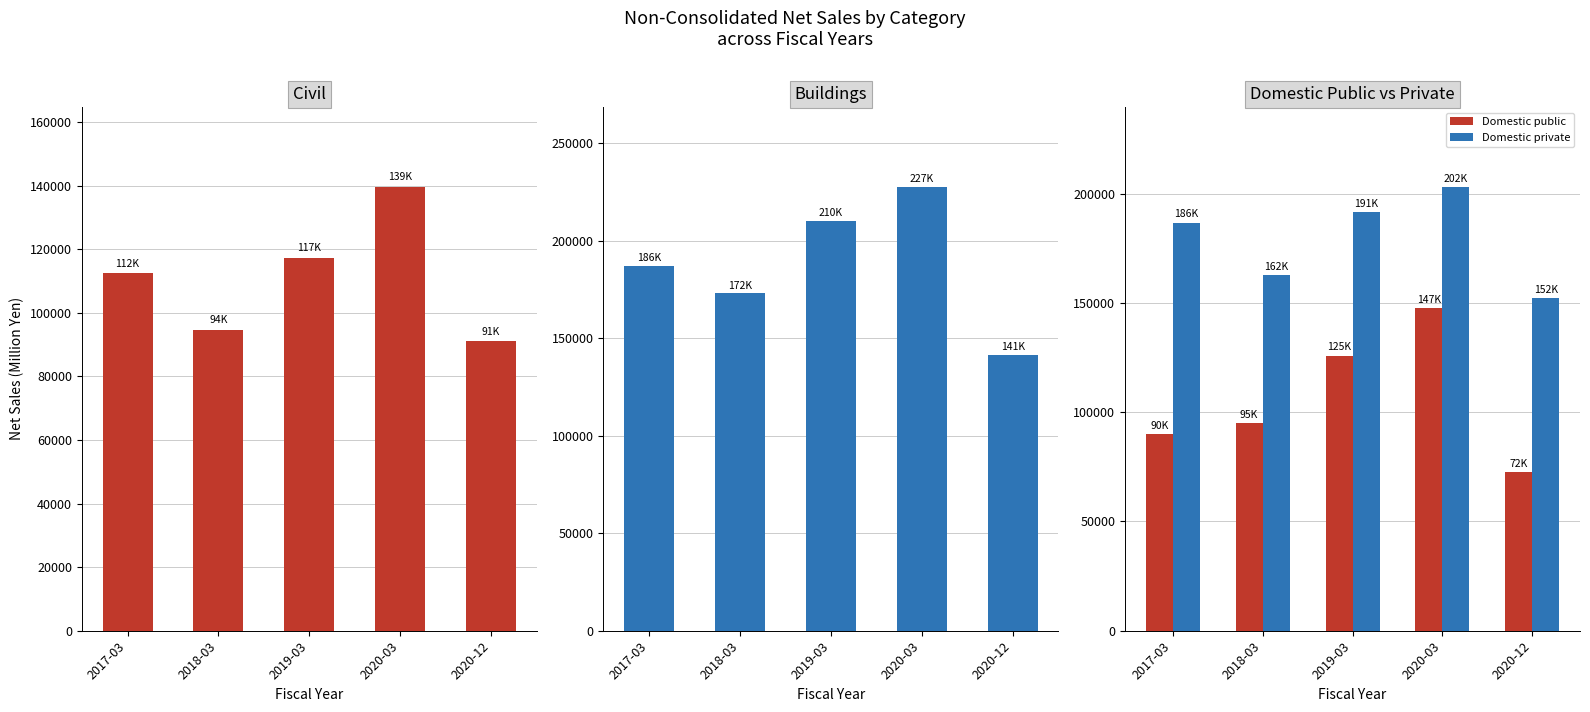

Which has a higher value, 2019-03 or 2017-03?

2019-03